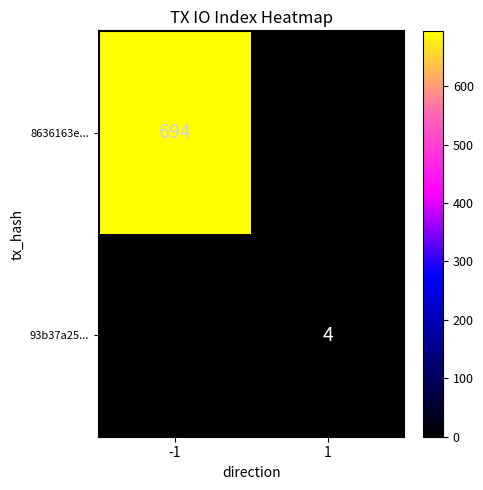

True or false: 93b37a25... has a value of 4 at 1.

True